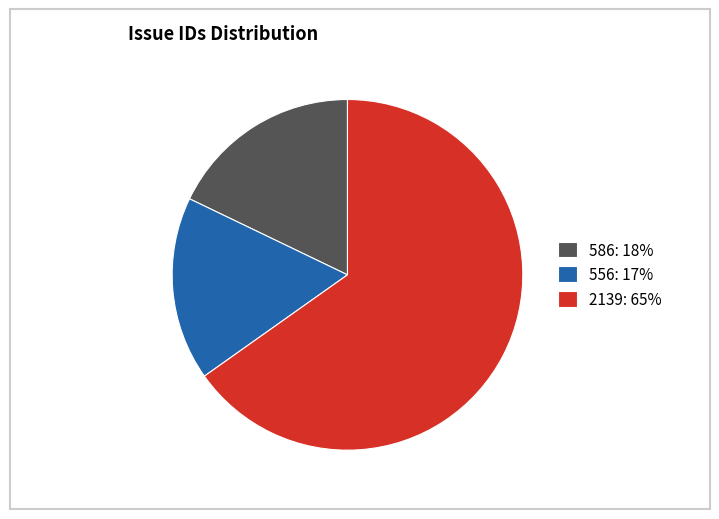

Between 586 and 2139, which is larger?

2139